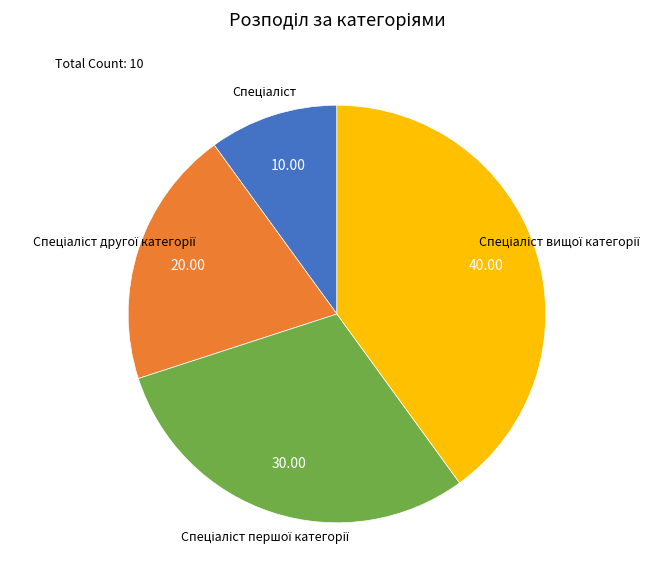

Is there a majority slice in this chart?

No